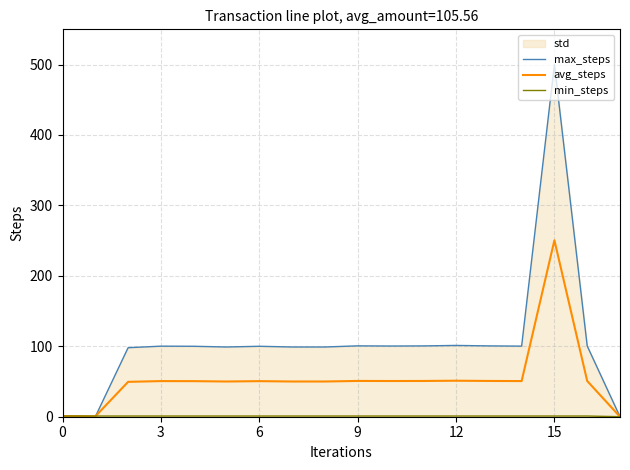

Is it true that avg_steps equals 1.0 at 0?

True